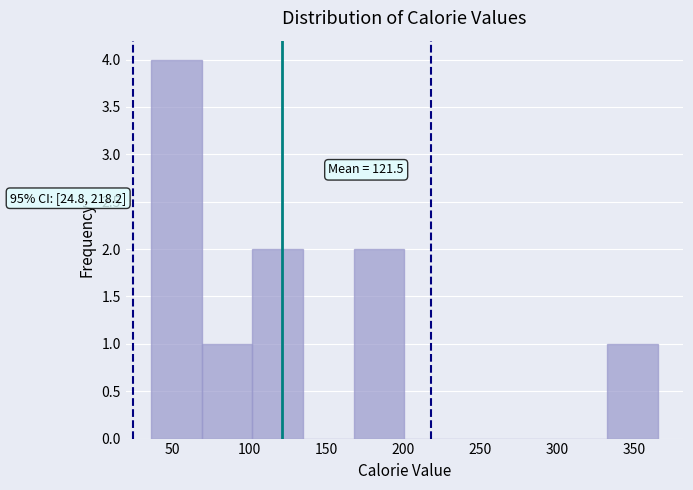

Over which range of the x-axis is the bar tallest?

35 to 70